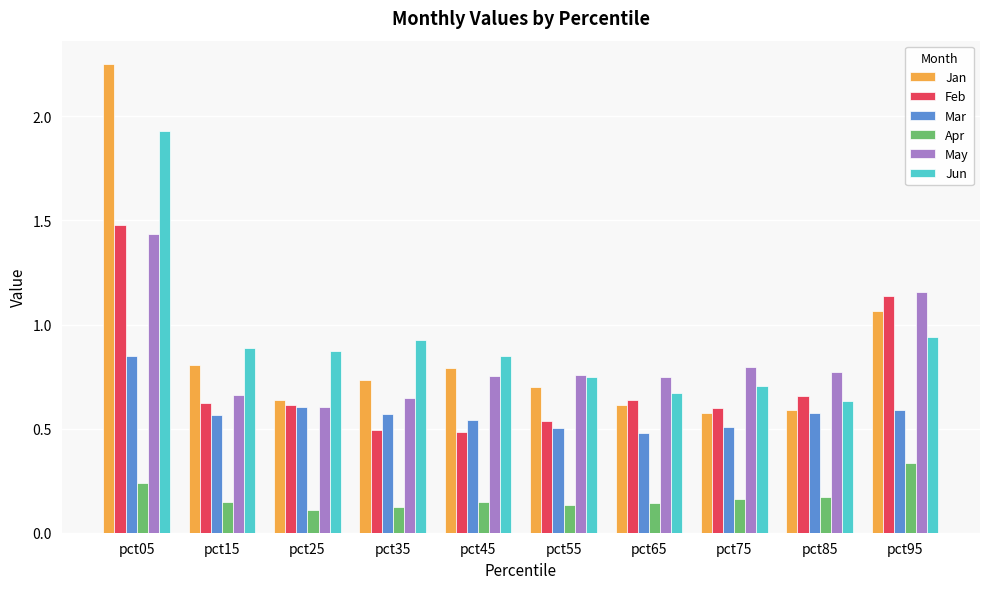

What is the sum of all May values?

8.3